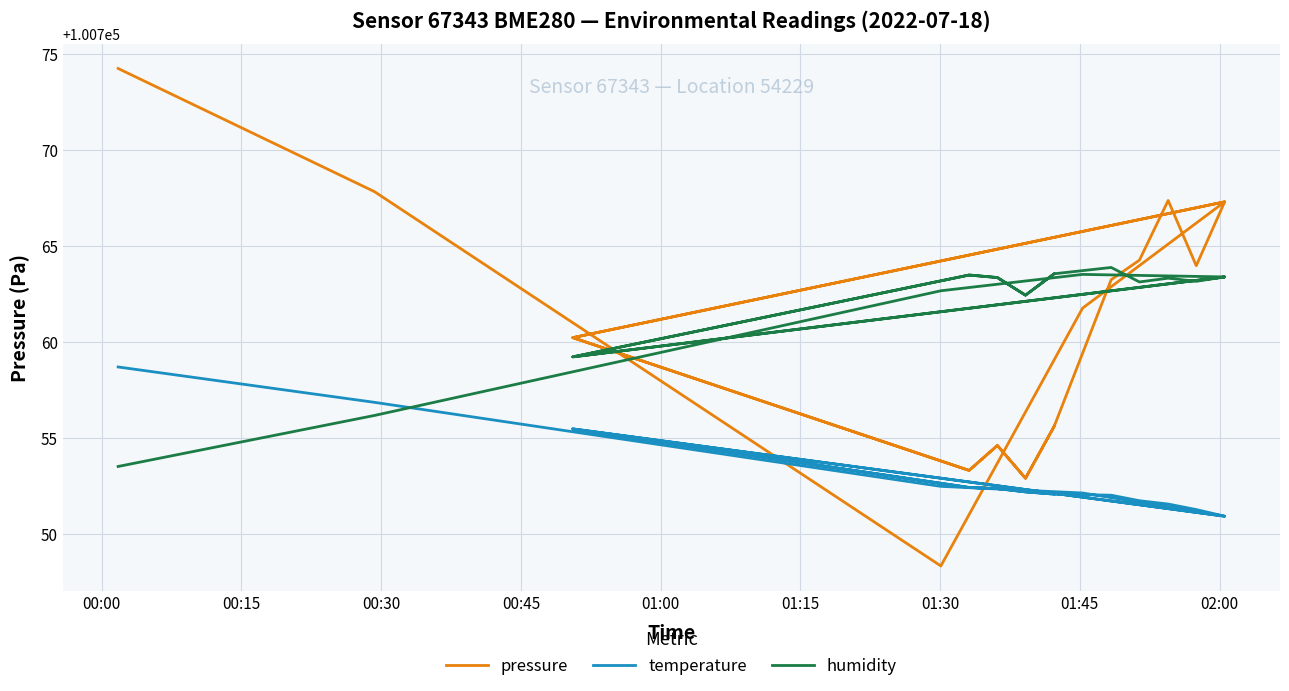

Reading right to left, extract all data points from this chart.

pressure: 100755.6	100752.9	100754.6	100753.3	100760.2	100767.3	100764.0	100767.4	100764.3	100763.2	100755.6	100752.9	100754.6	100753.3	100760.2	100767.3	100761.8	100748.3	100767.8	100774.3
temperature: 100752.1	100752.2	100752.4	100752.4	100755.5	100750.9	100751.3	100751.6	100751.7	100752.0	100752.1	100752.2	100752.4	100752.4	100755.5	100750.9	100752.1	100752.5	100756.9	100758.7
humidity: 100763.6	100762.4	100763.4	100763.5	100759.2	100763.4	100763.2	100763.3	100763.1	100763.9	100763.6	100762.4	100763.4	100763.5	100759.2	100763.4	100763.5	100762.7	100756.2	100753.5